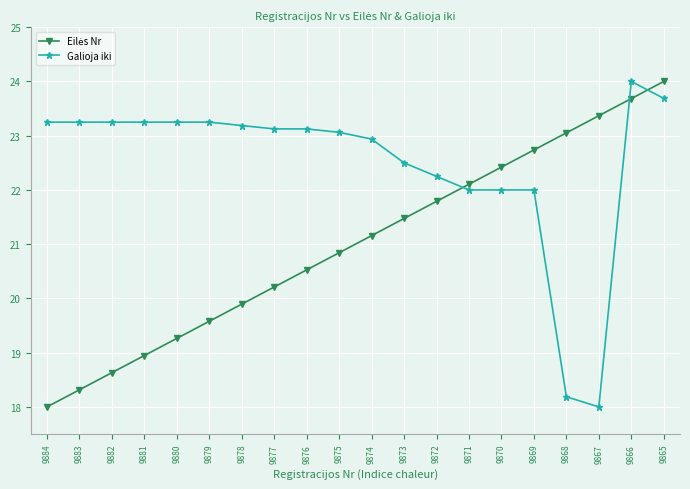

What is the spread (max minus min) of values at 9869?

0.7